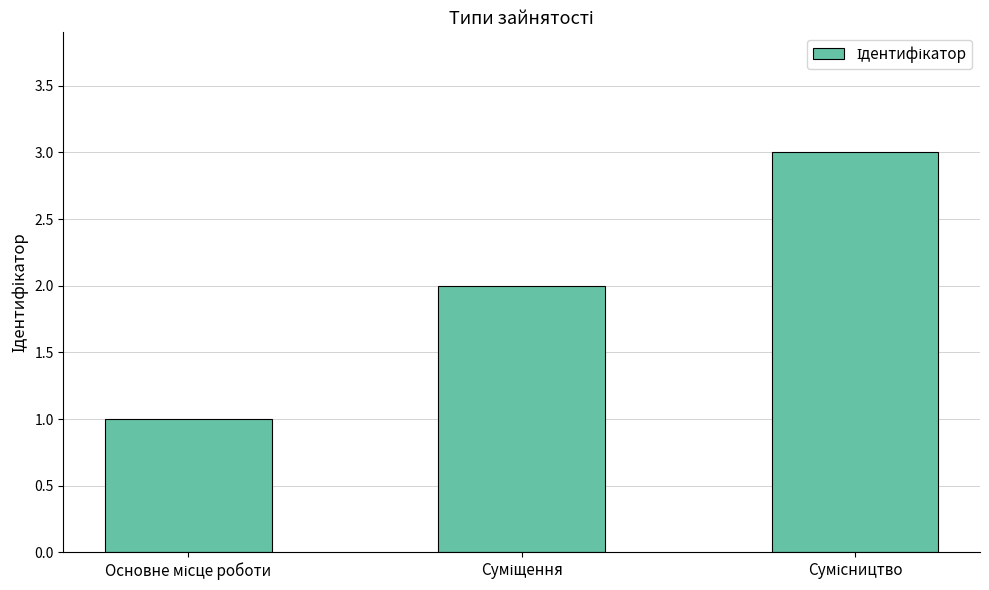

What is the maximum value shown in the chart?

3